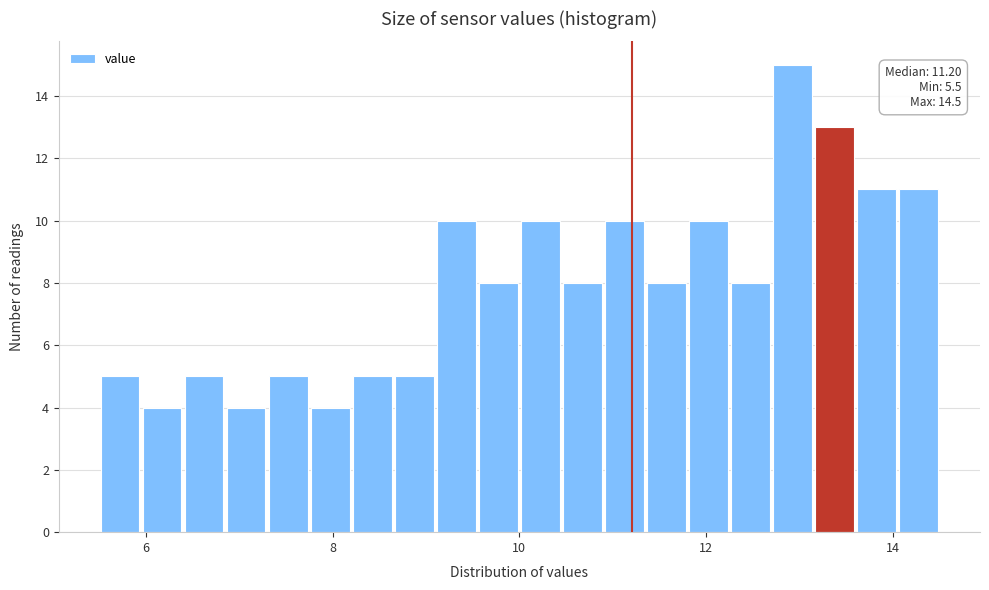

Read against the x-axis, roughly where is the centre of the tallest bar?

13.0